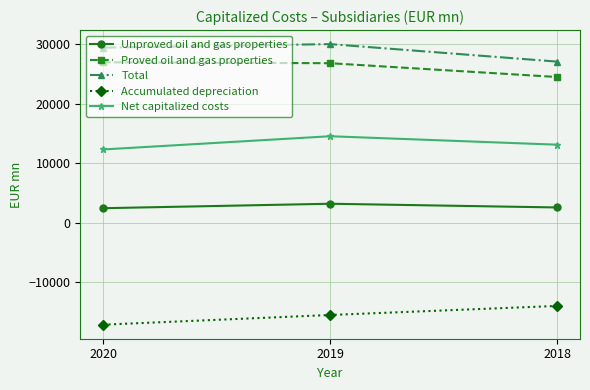

At which label is Unproved oil and gas properties closest to 2836?

2018